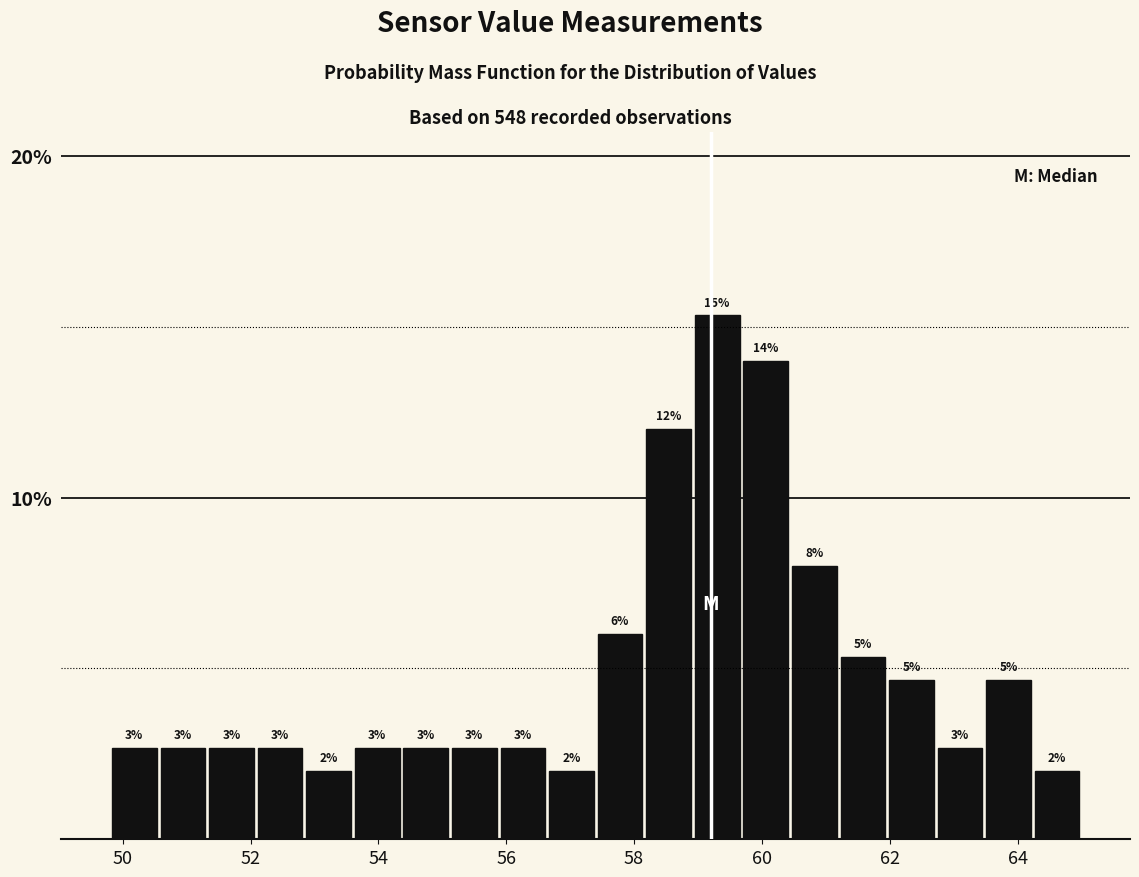

Read against the x-axis, roughly where is the centre of the tallest bar?

59.4